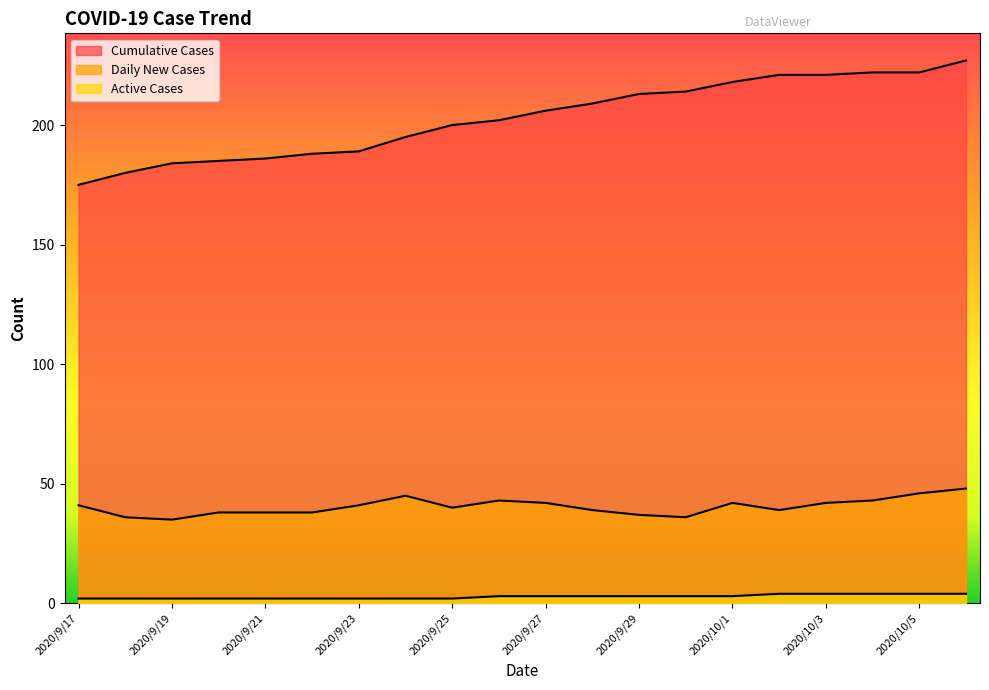

Rank the series by their average value, from lowest to highest.

Active Cases, Daily New Cases, Cumulative Cases